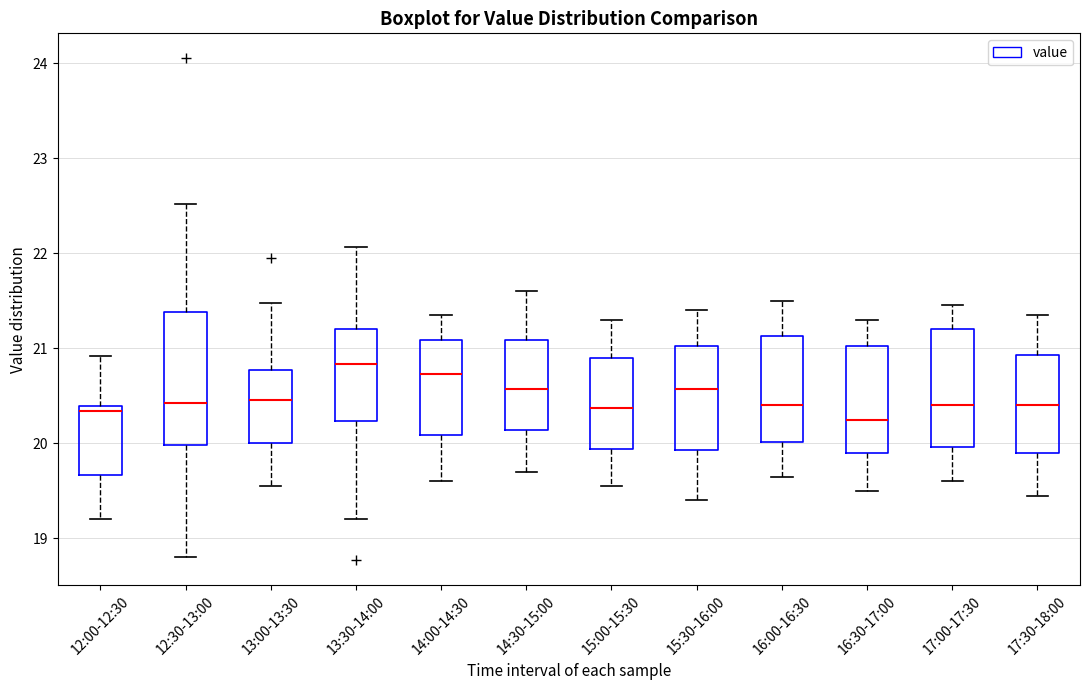

Which box is the tallest, from its lower edge to its upper edge?

12:30-13:00